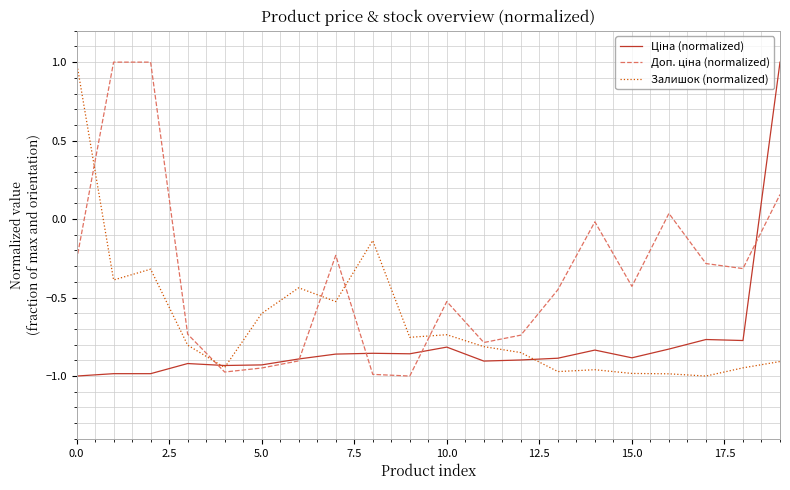

What is the highest value of the Залишок (normalized) series?

1.0